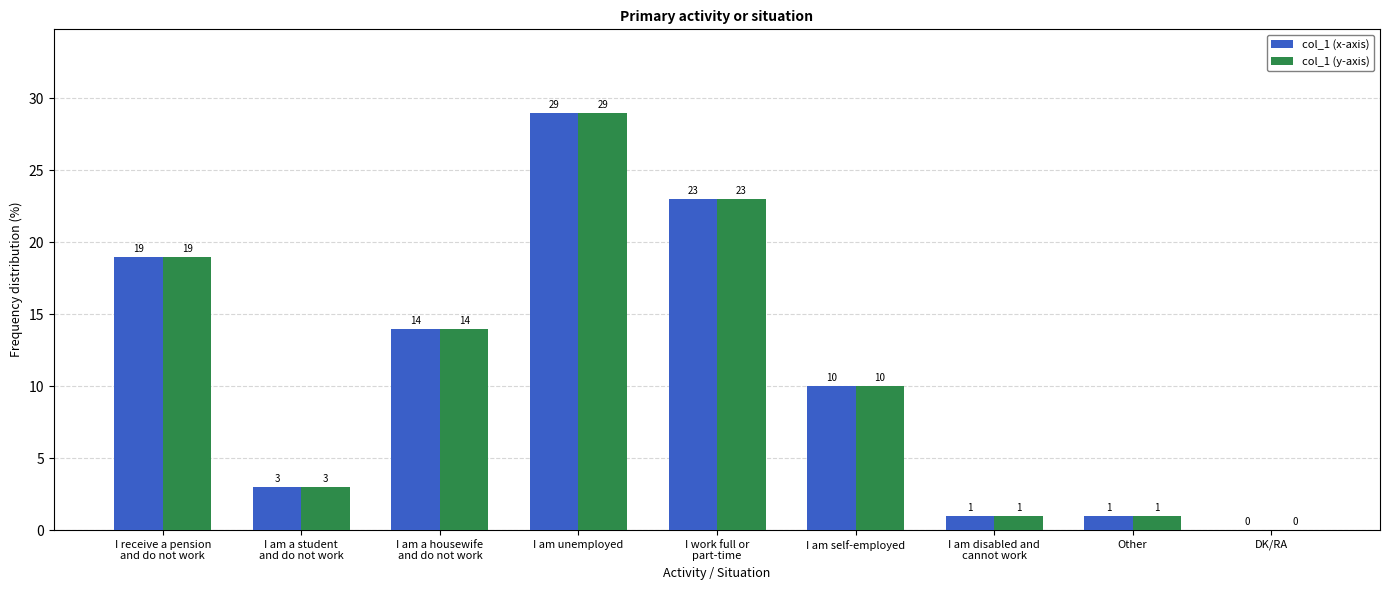

Is it true that col_1 (y-axis) equals 16 at I am unemployed?

False